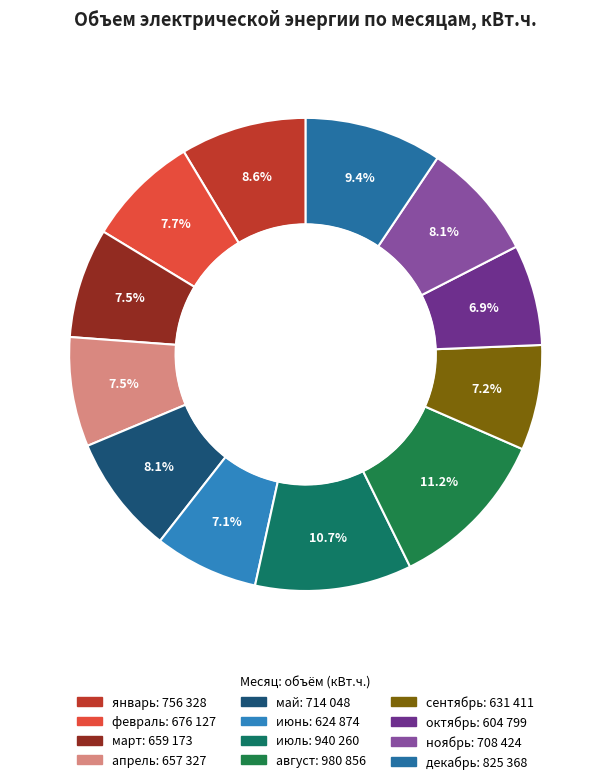

How many slices are in this pie chart?

12